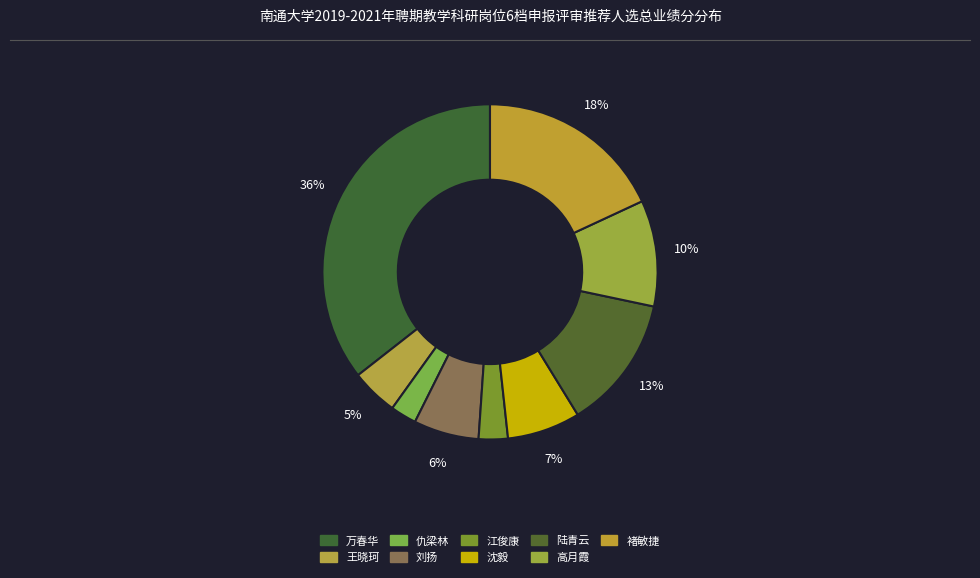

Which has a higher value, 陆青云 or 江俊康?

陆青云